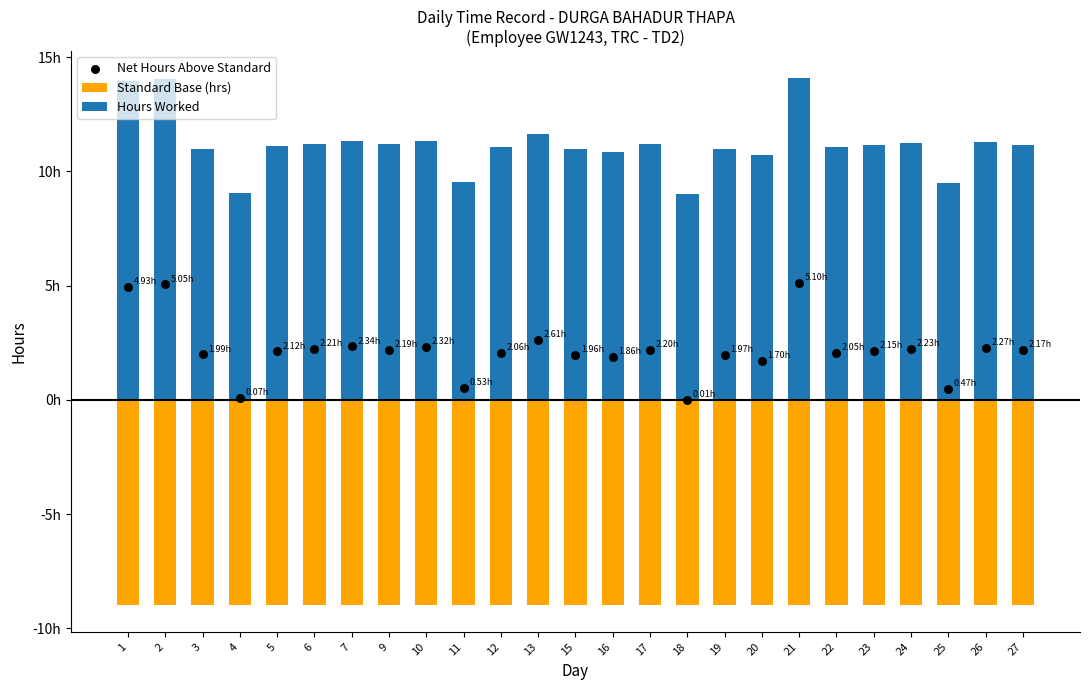

Which series contains the lowest Y value?

Standard Base (hrs)